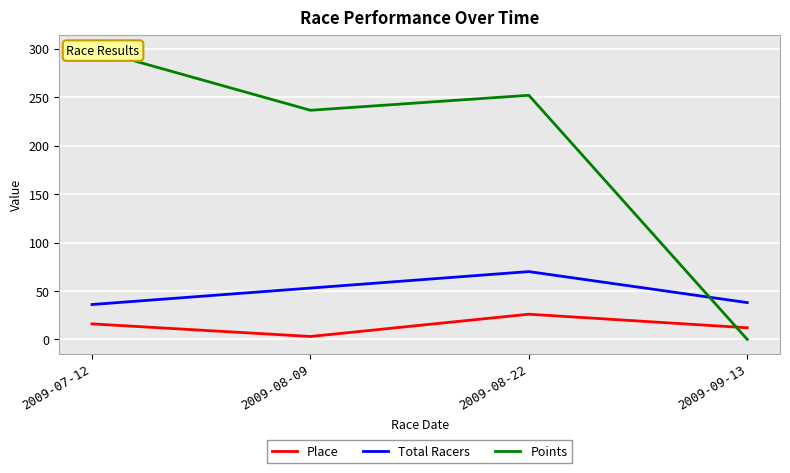

What are all the series names shown in the legend?

Place, Total Racers, Points